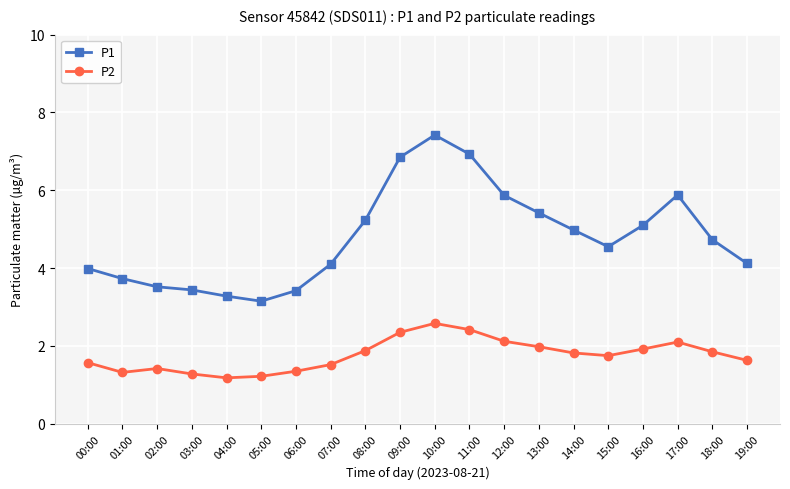

True or false: P1 and P2 intersect in this chart.

False